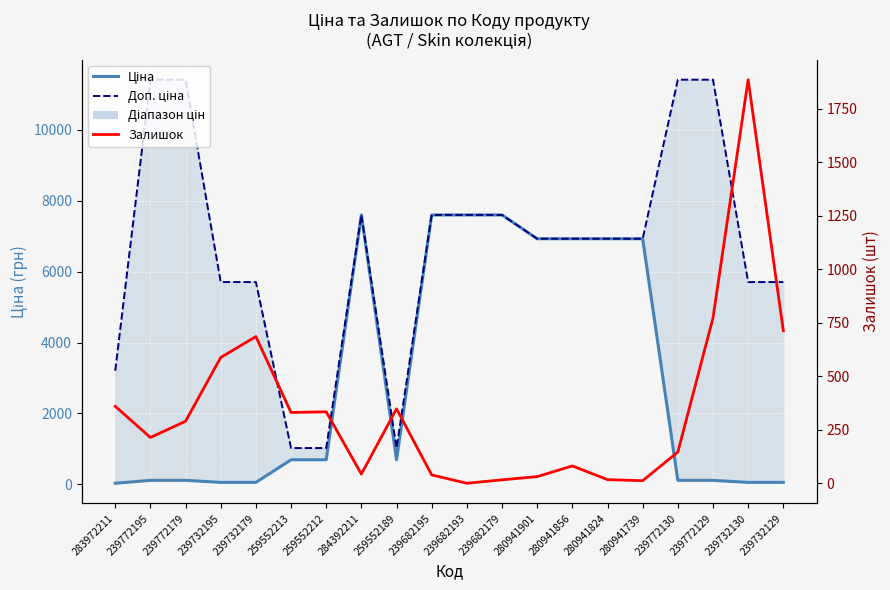

True or false: Доп. ціна has more than 1 interior local peaks.

False